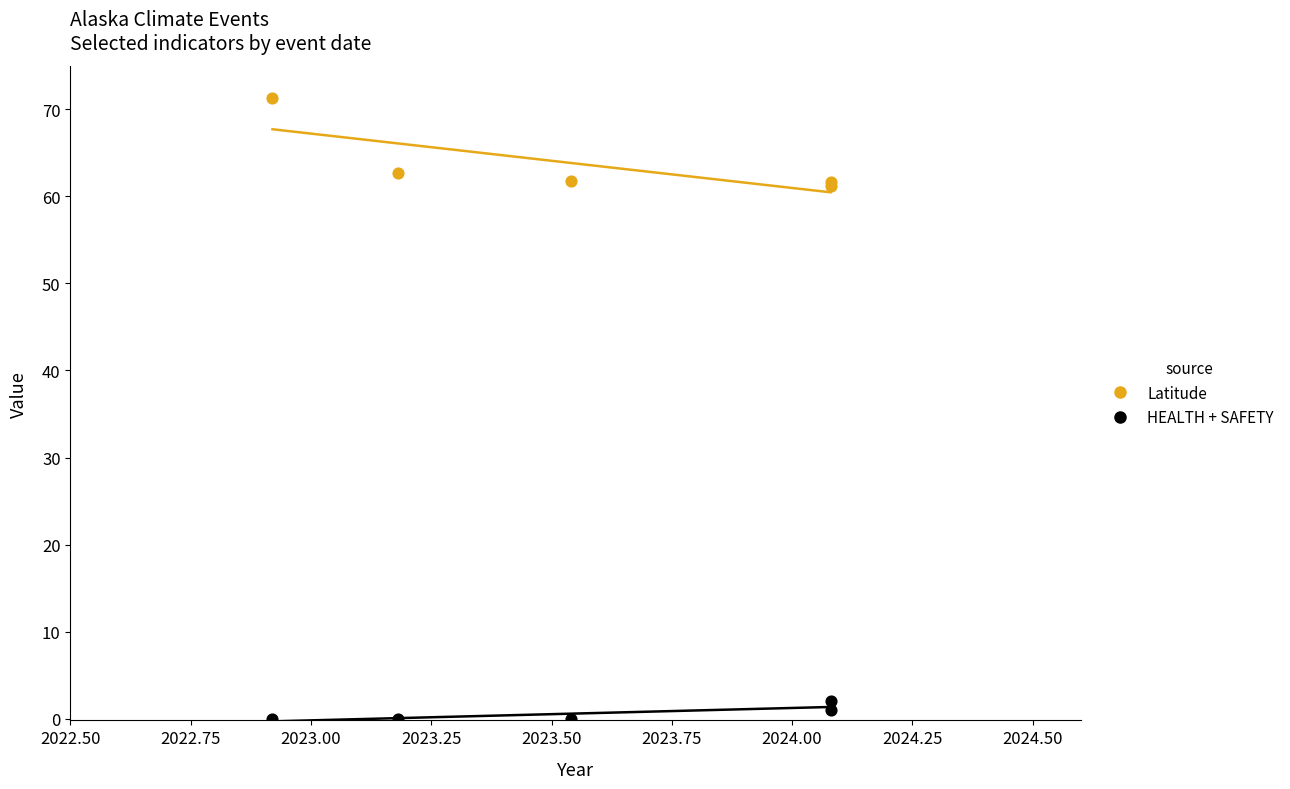

In the Latitude series, what Y value is closest to 66?

62.7